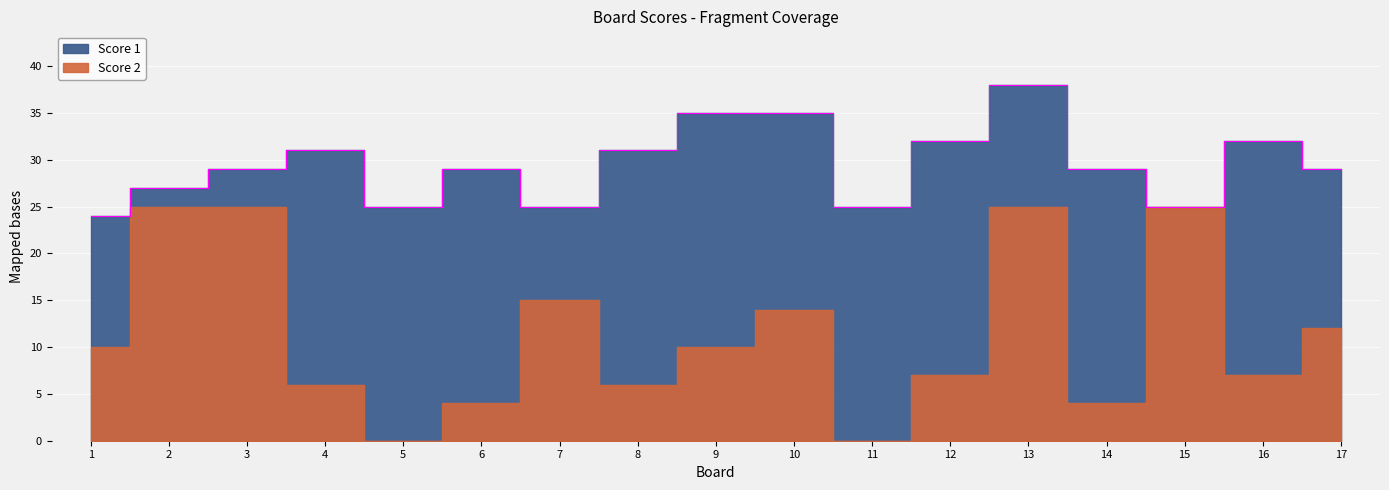

What is the total value across all series at 12?

32